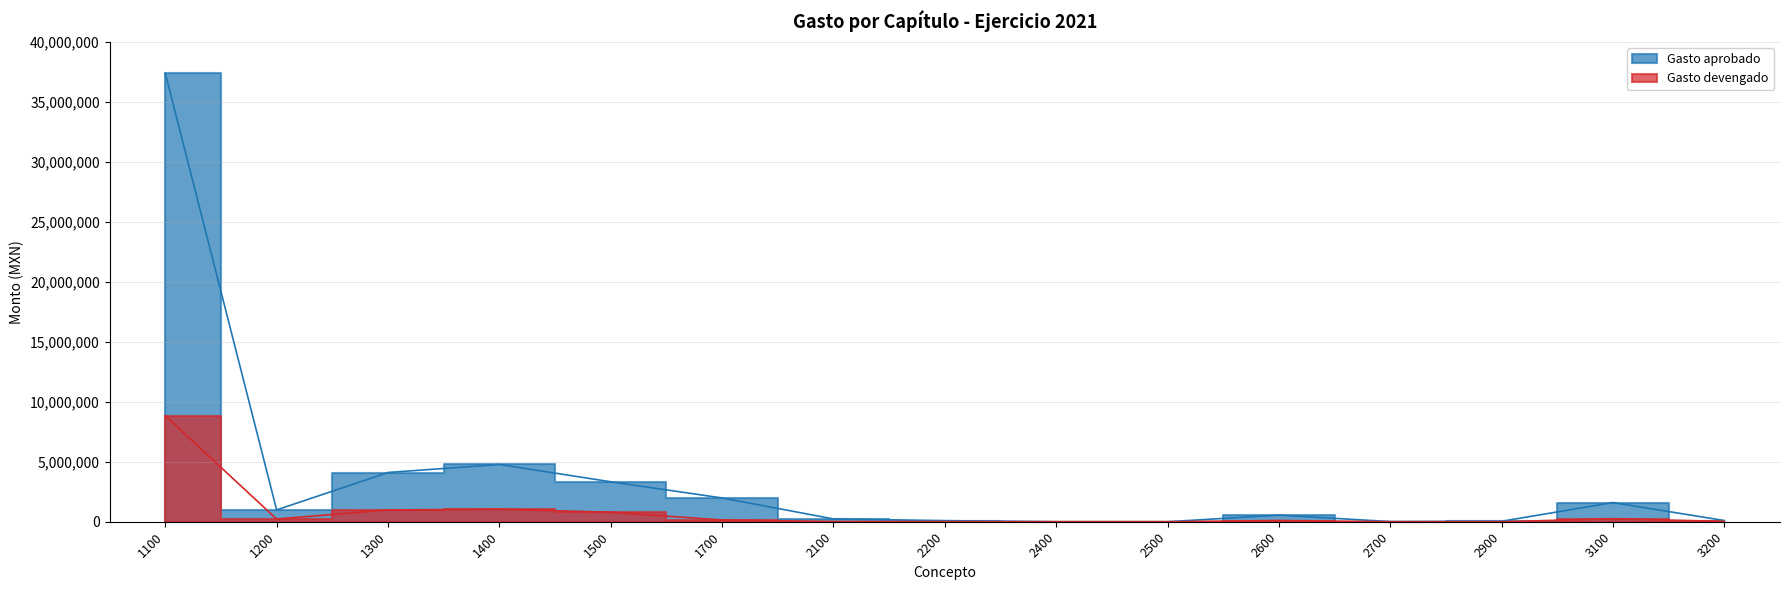

What is the difference between the maximum and minimum values in the Gasto devengado series?

8836624